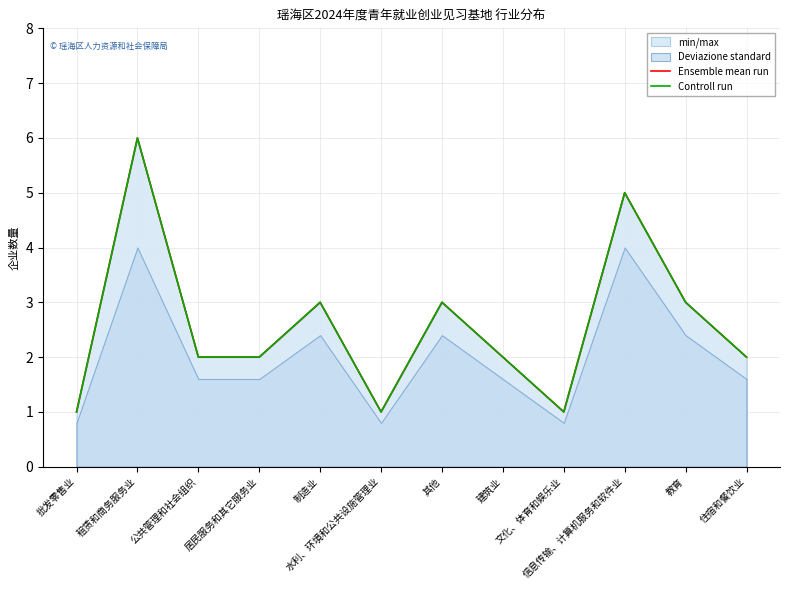

How many lines are shown in the chart?

2